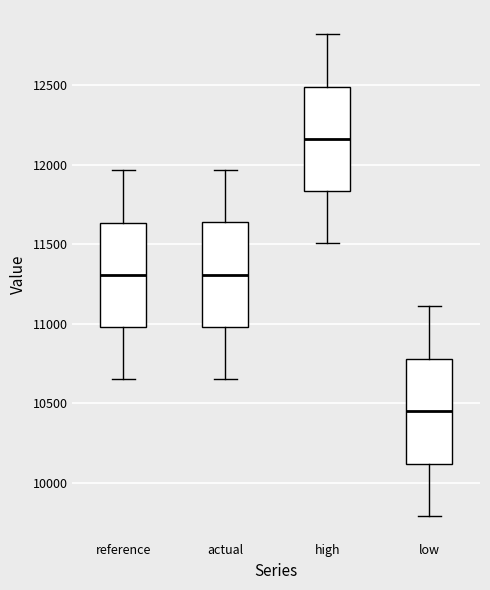

Where does the lower whisker of the box for reference end on the y-axis? The values are not printed on the chart, so give them approximately, as read against the axis.

10650